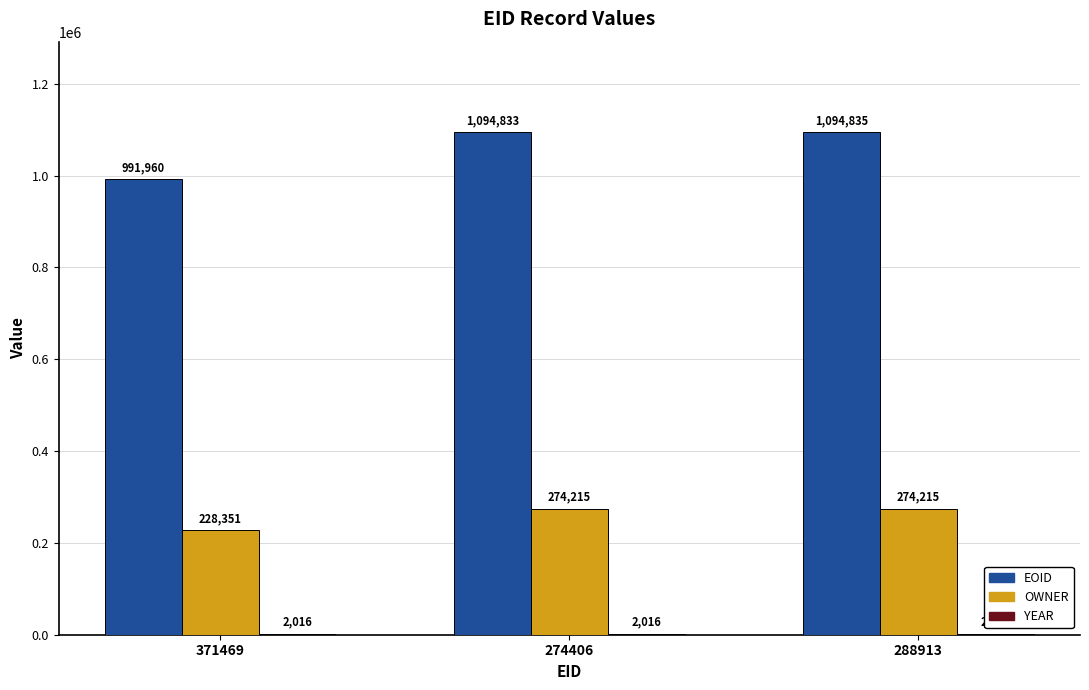

Which category has the highest value across all series?

288913